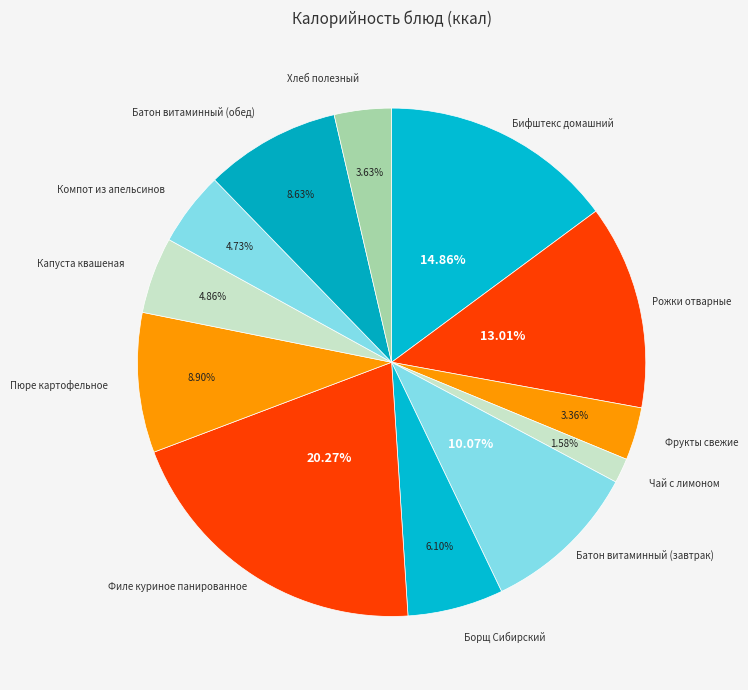

To the nearest percent, what percentage of the pie is Хлеб полезный?

4%